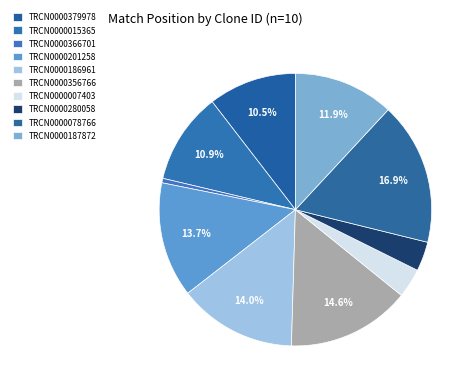

Does TRCN0000187872 represent more than half of the total?

No